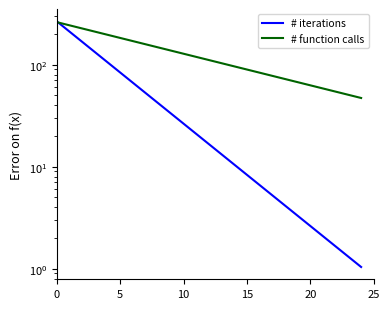

What is the label of the 19th point from the right?

6